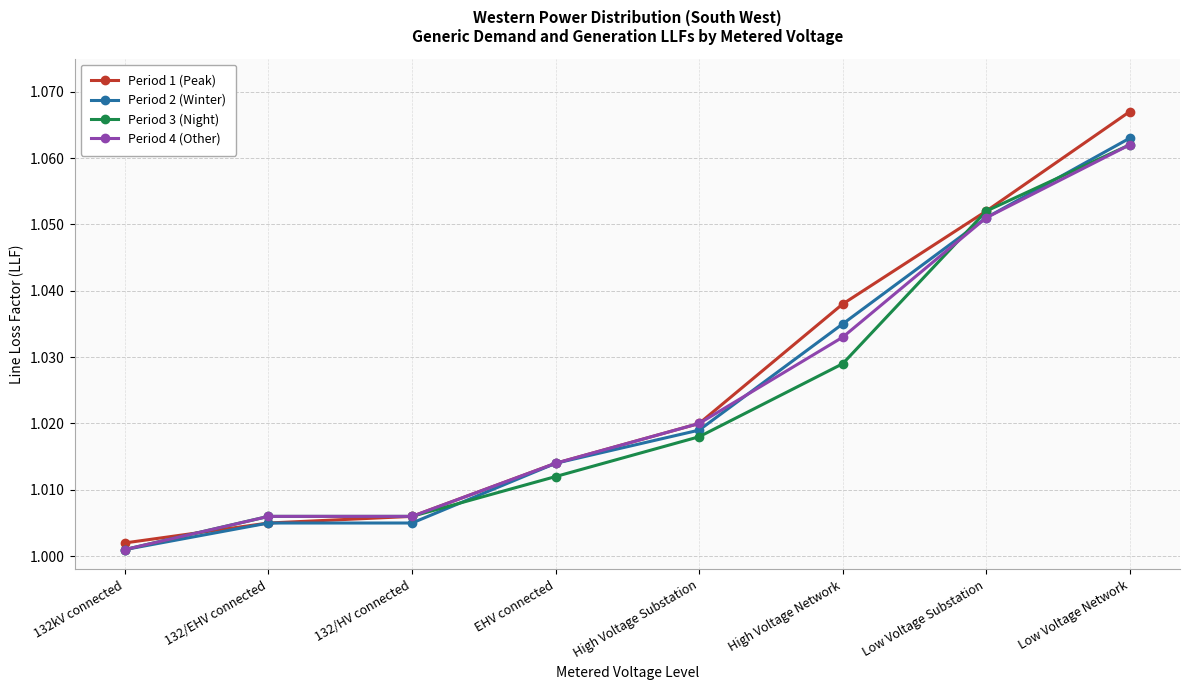

The value of Period 1 (Peak) at High Voltage Network is 0.3. True or false?

False